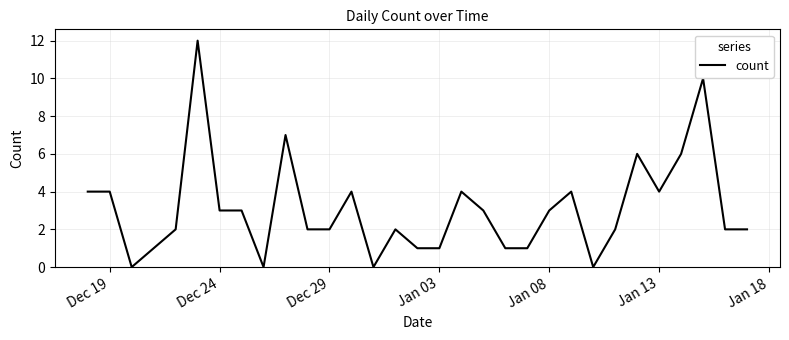

What is the maximum value shown in the chart?

12